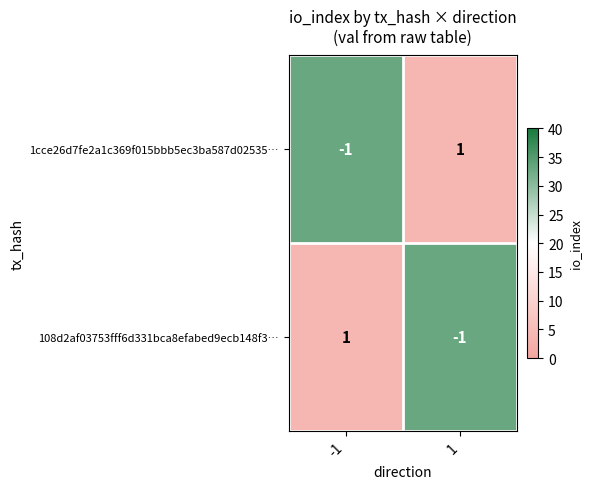

Rank the series at 1 from lowest to highest value.

108d2af03753fff6d331bca8efabed9ecb148f3…, 1cce26d7fe2a1c369f015bbb5ec3ba587d02535…